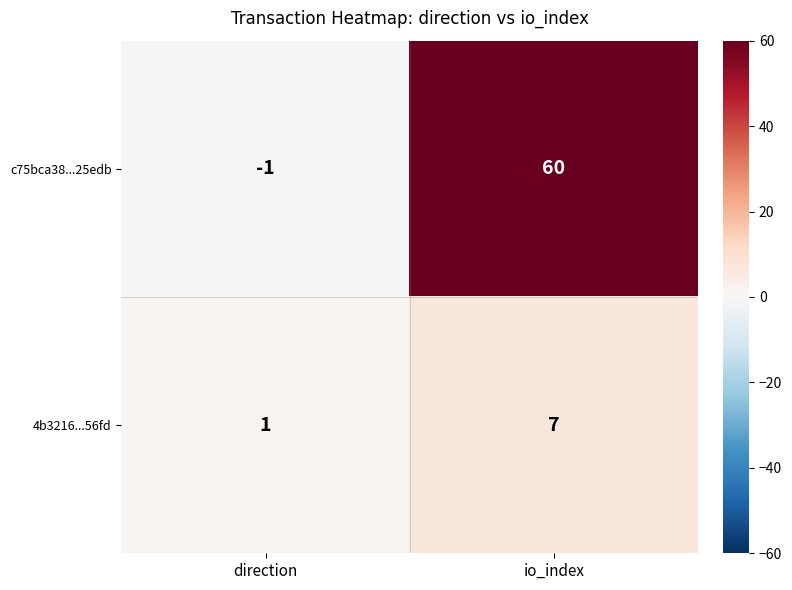

Reading left to right, extract all data points from this chart.

c75bca38...25edb: -1	60
4b3216...56fd: 1	7